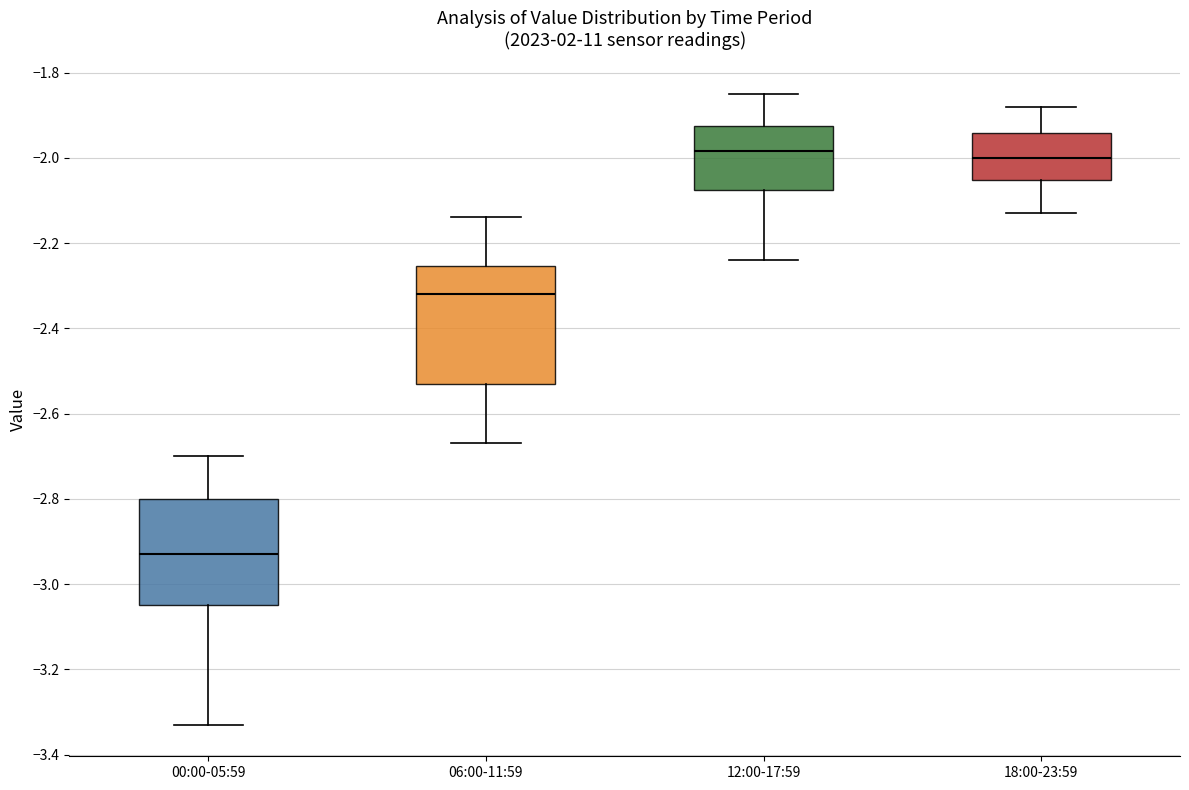

Which box has the lowest median line?

00:00-05:59